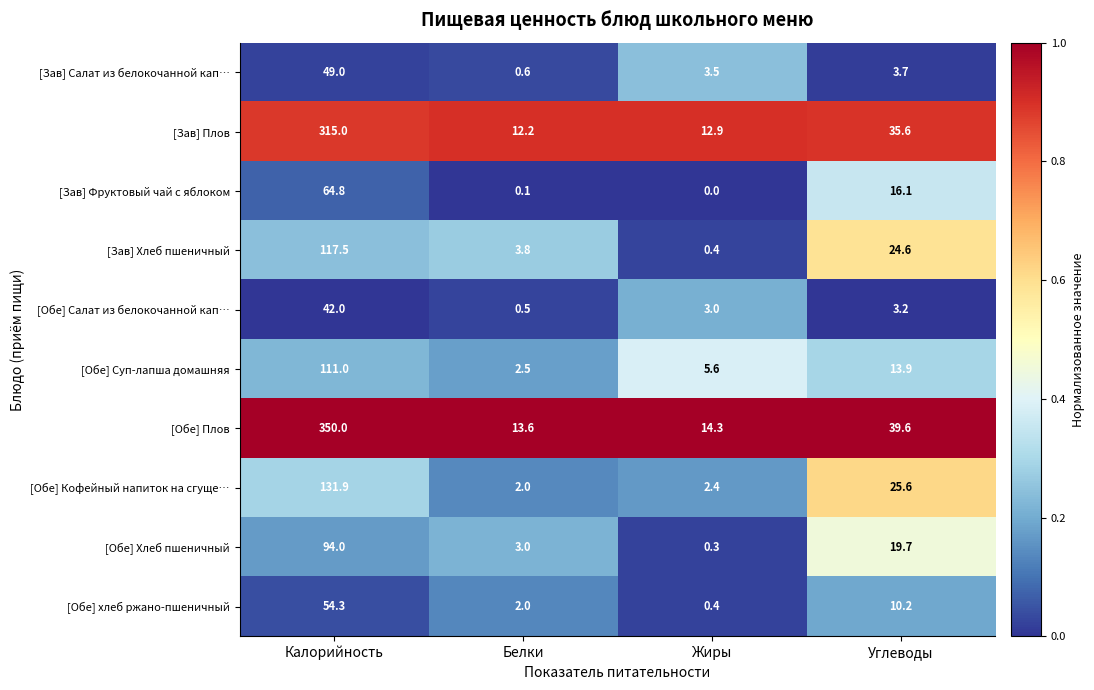

The [Обе] Суп-лапша домашняя series shows 2.5 at Белки. True or false?

True